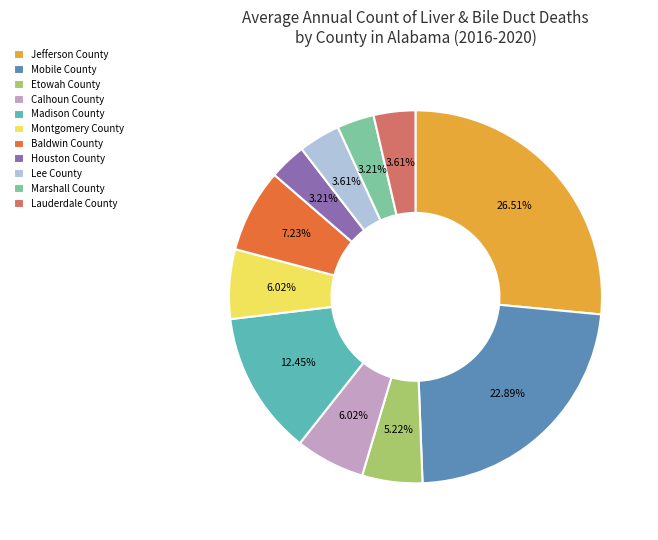

Count the number of slices in the pie.

11